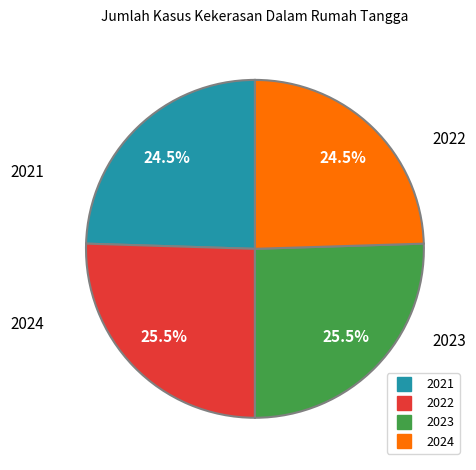

What is the total percentage of 2021 and 2022?

50.0%